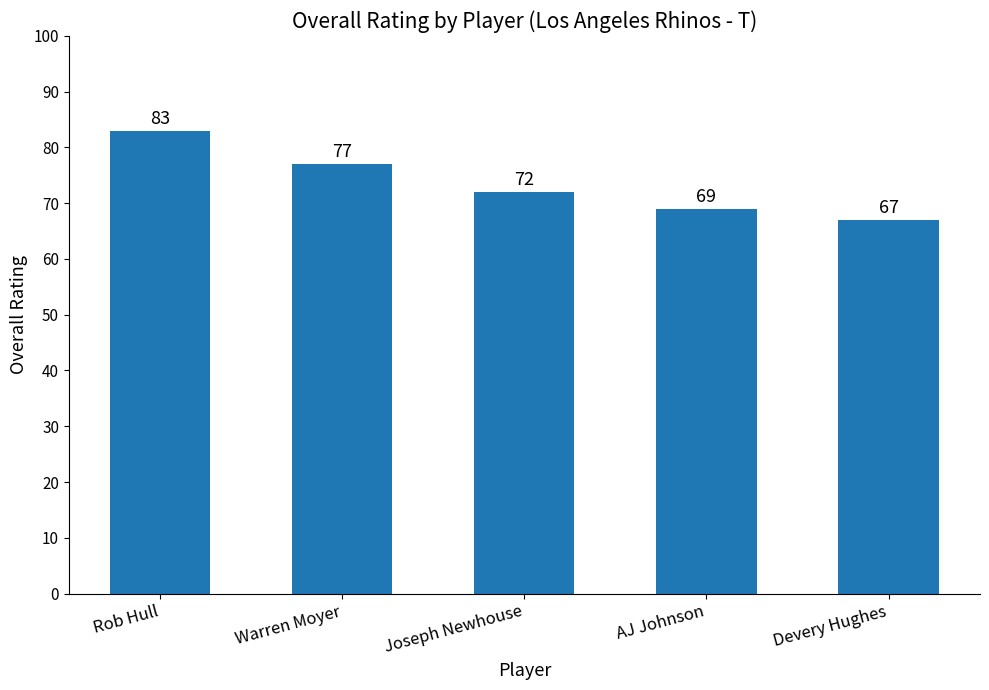

What is the difference between the maximum and minimum values?

16